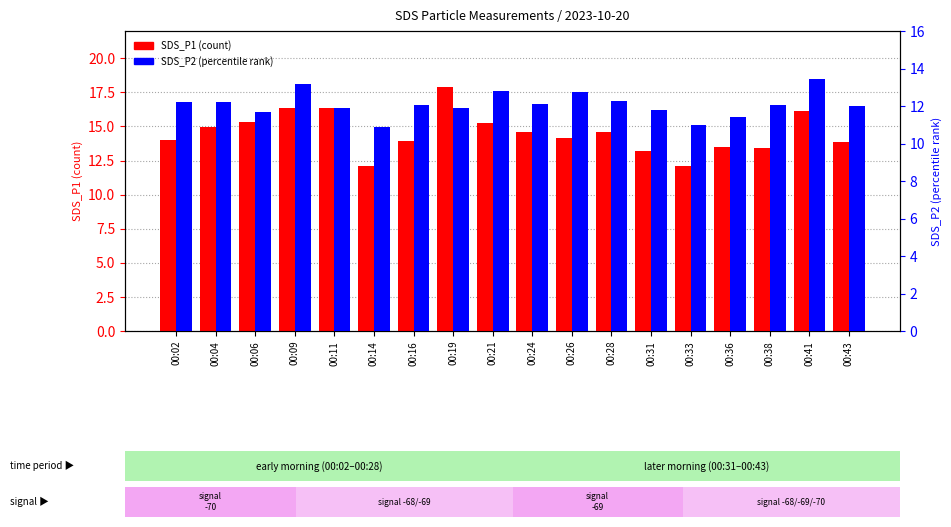

Which has a higher value, 00:43 or 00:21?

00:21